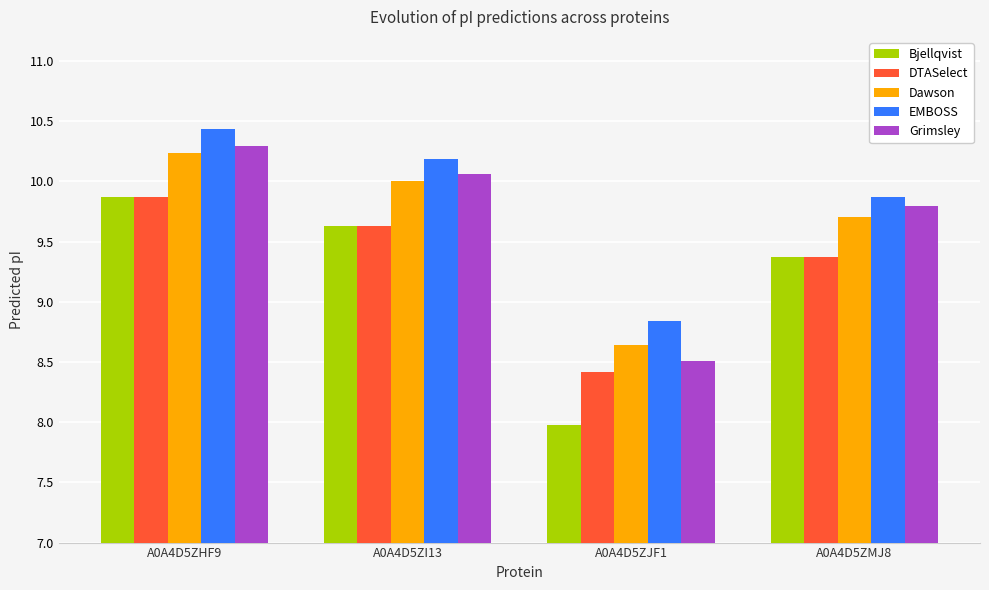

True or false: EMBOSS has a value of 3.4 at A0A4D5ZMJ8.

False